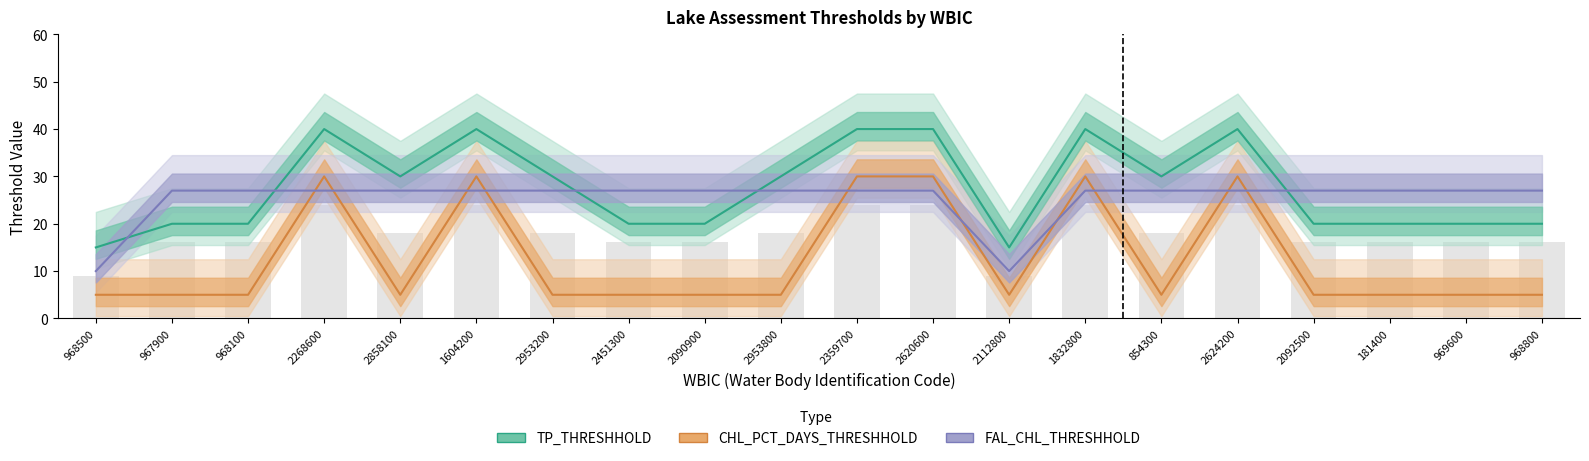

How many TP_THRESHHOLD values are between 20 and 40?

18